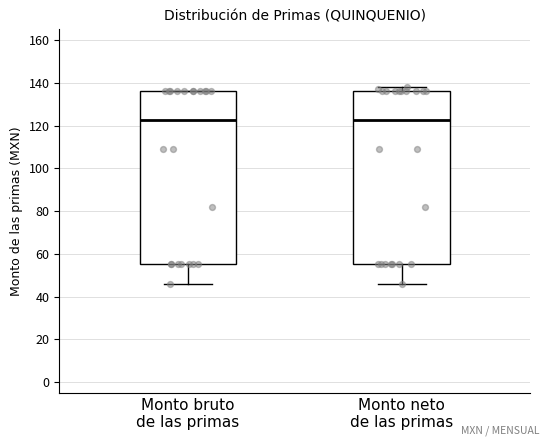

Reading left to right, transcribe this box plot: for each box, give where its median line is, the range the box spans, and where its two whiskers end, as read against the y-axis. The values are not printed on the chart, so give them approximately, as read against the axis.

Monto bruto de las primas: median 122, box 56 to 136, whiskers 46 to 136
Monto neto de las primas: median 122, box 56 to 136, whiskers 46 to 138